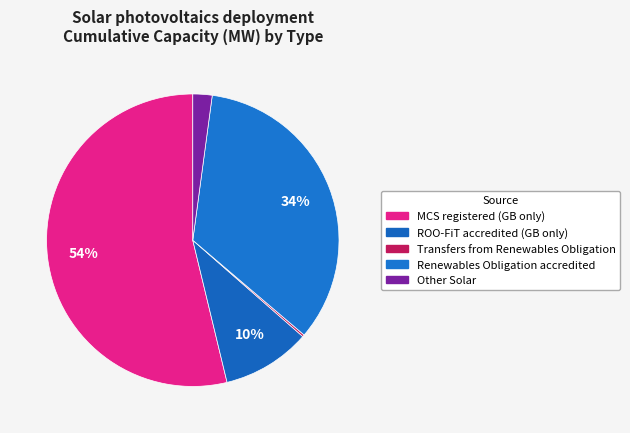

What is the total percentage of Transfers from Renewables Obligation and Other Solar?

2.4%